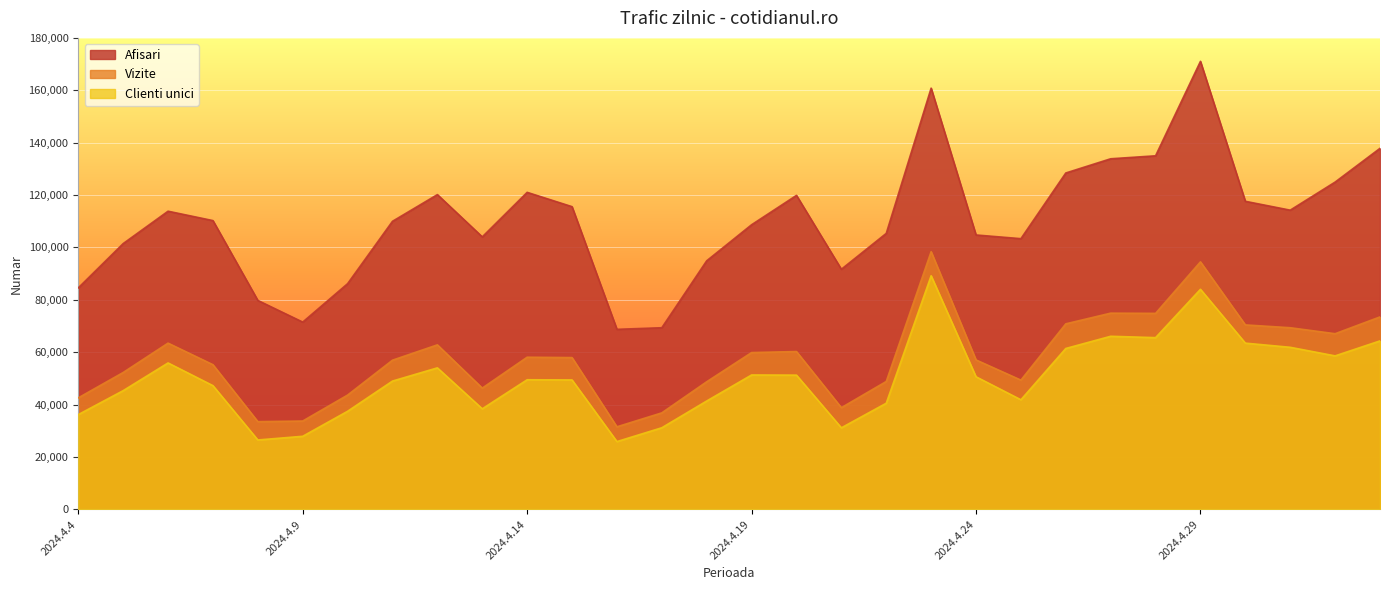

What is the sum of the Clienti unici values at 2024.4.4 and 2024.4.14?

85673